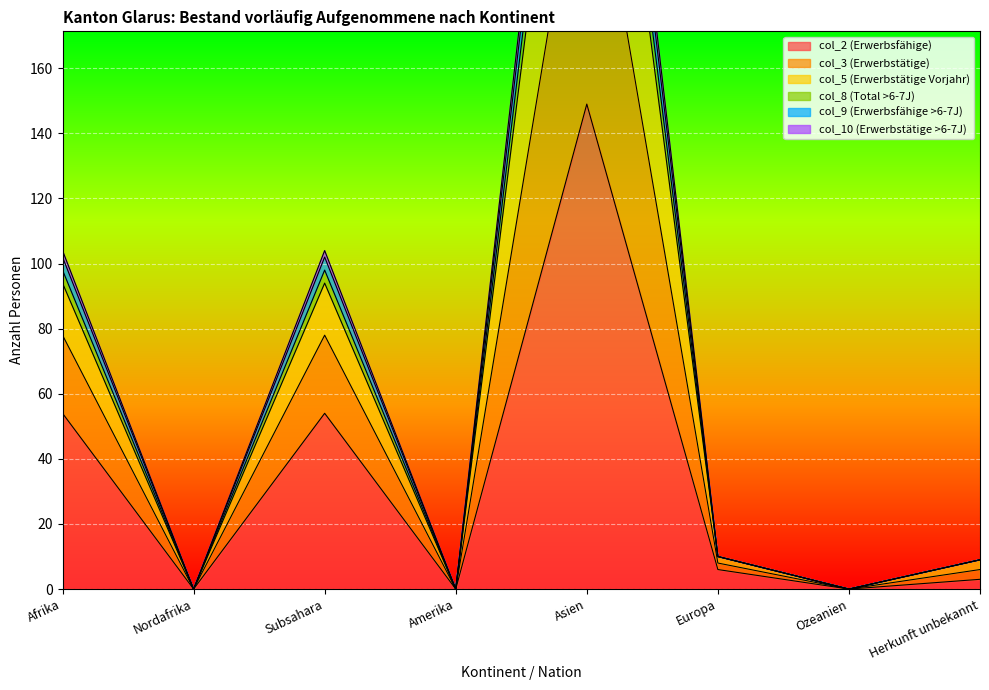

True or false: col_9 (Erwerbsfähige >6-7J) and col_10 (Erwerbstätige >6-7J) intersect in this chart.

False